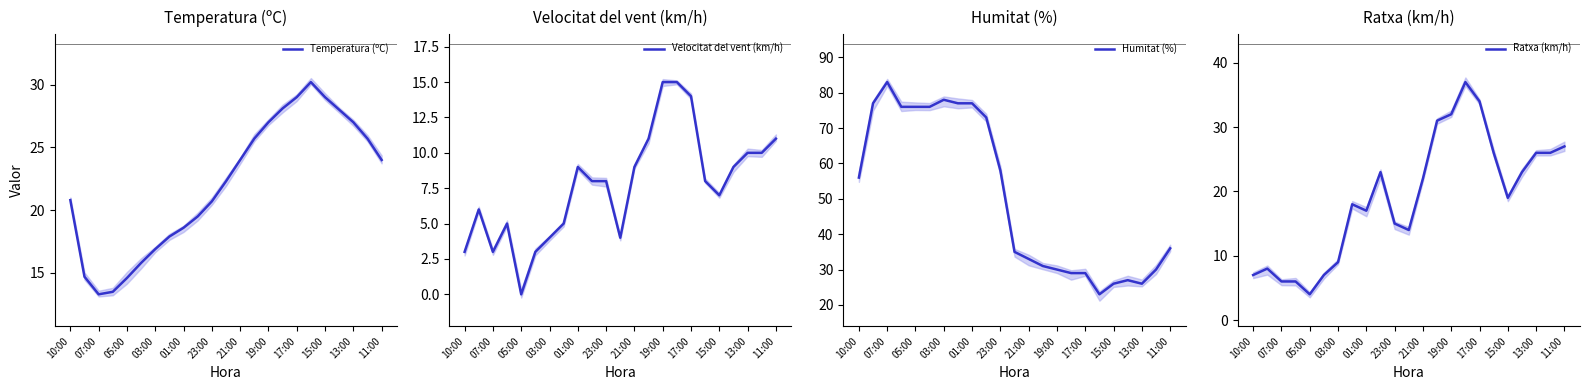

How many data points in Humitat (%) are above 36?

11